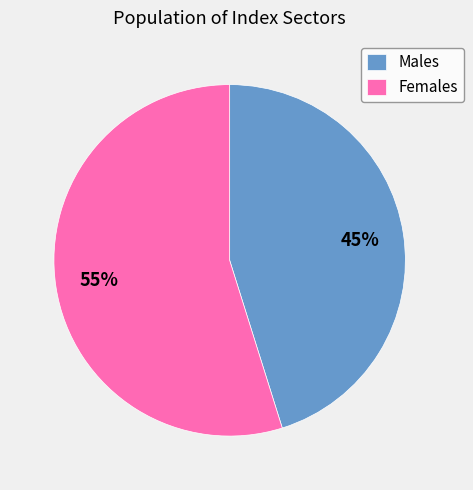

Is there a majority slice in this chart?

Yes